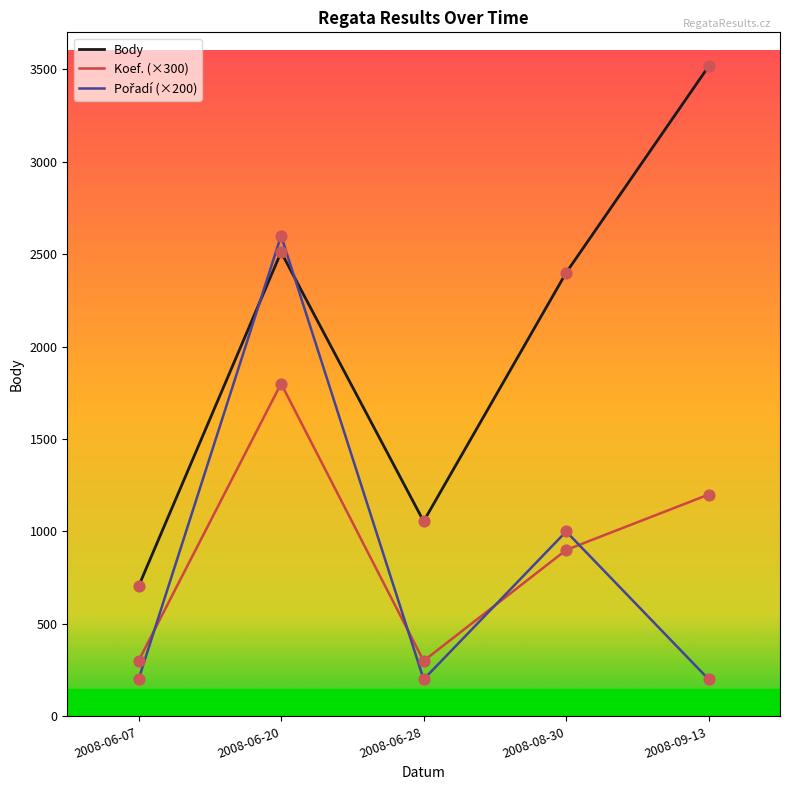

Which series has the largest total across all categories?

Body